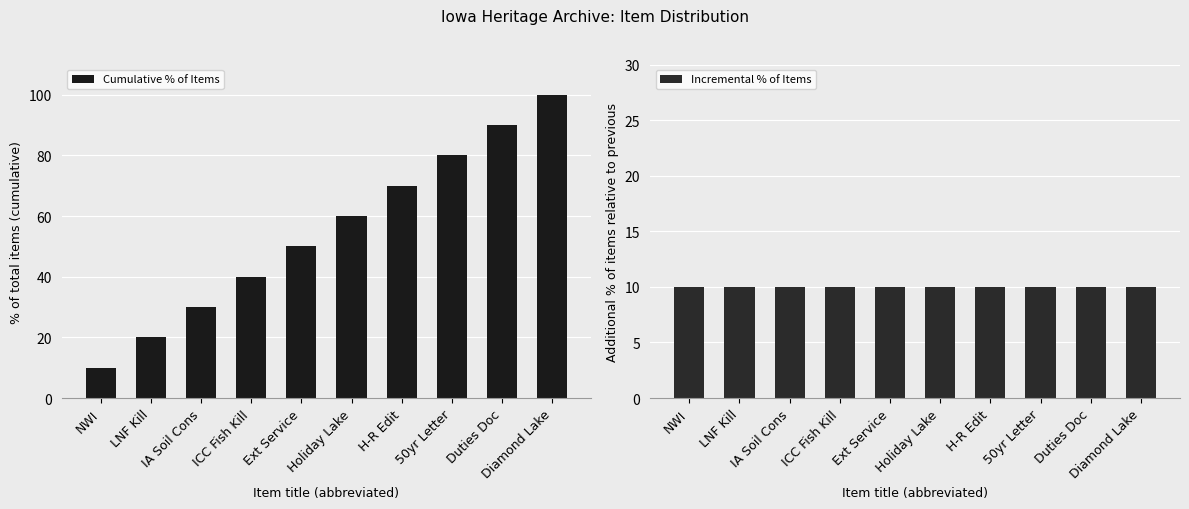

What is the label of the 4th bar from the left?

ICC Fish Kill